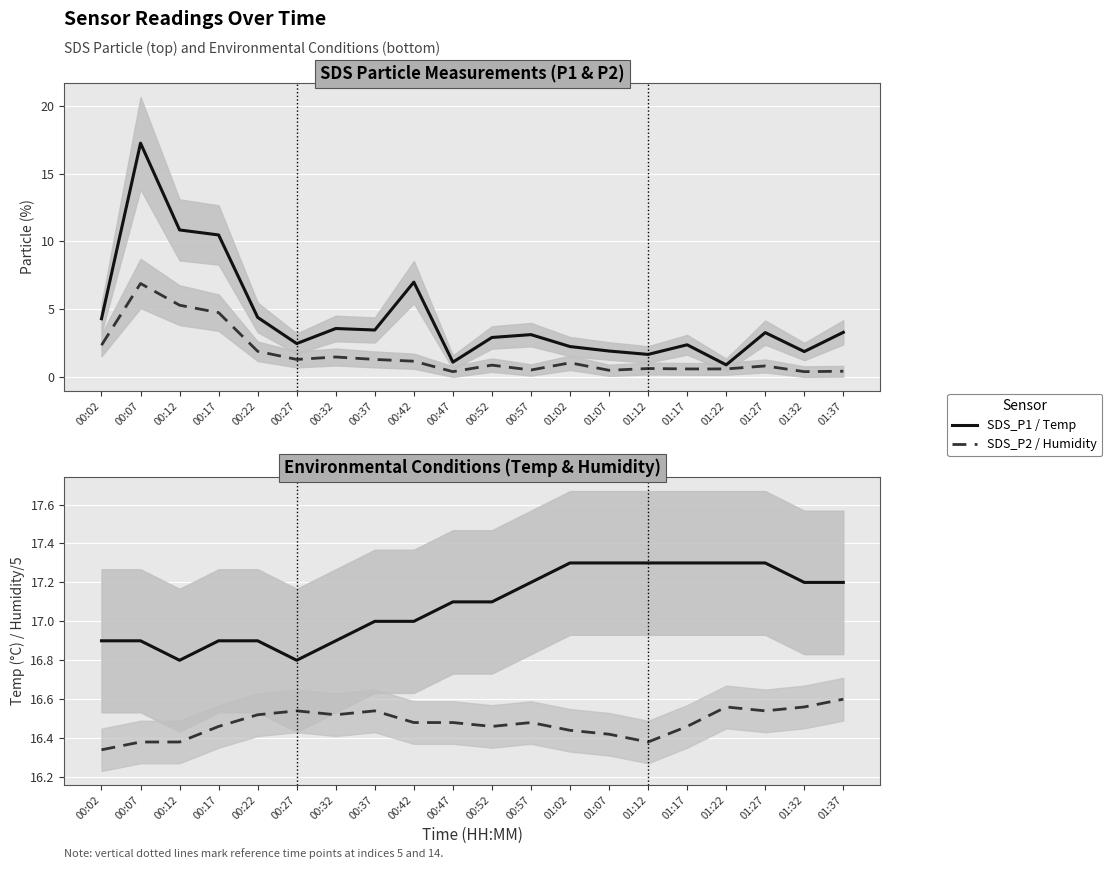

What value does the SDS_P1 series have at 01:32?

1.9